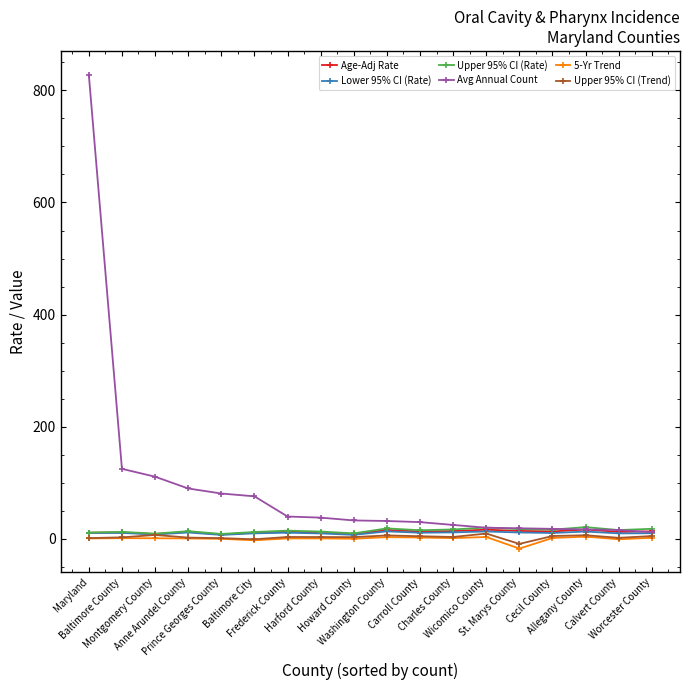

What is the maximum value shown in the chart?

828.0